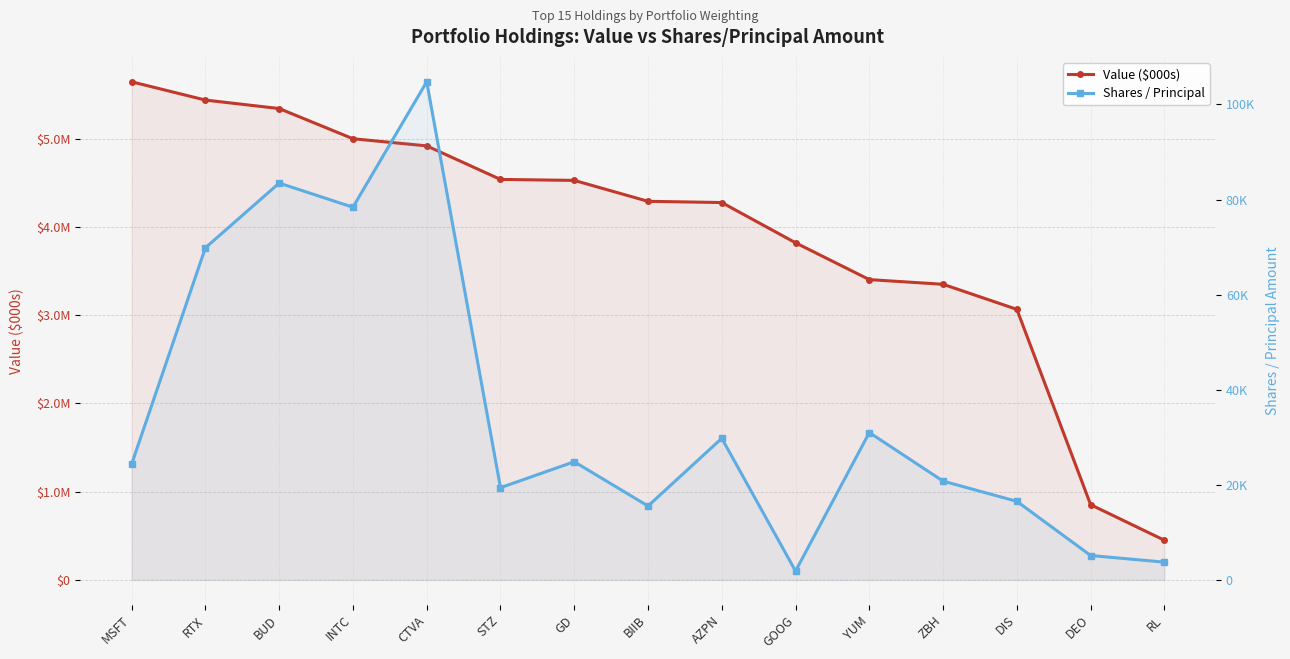

What is the minimum value for Value ($000s)?

449000